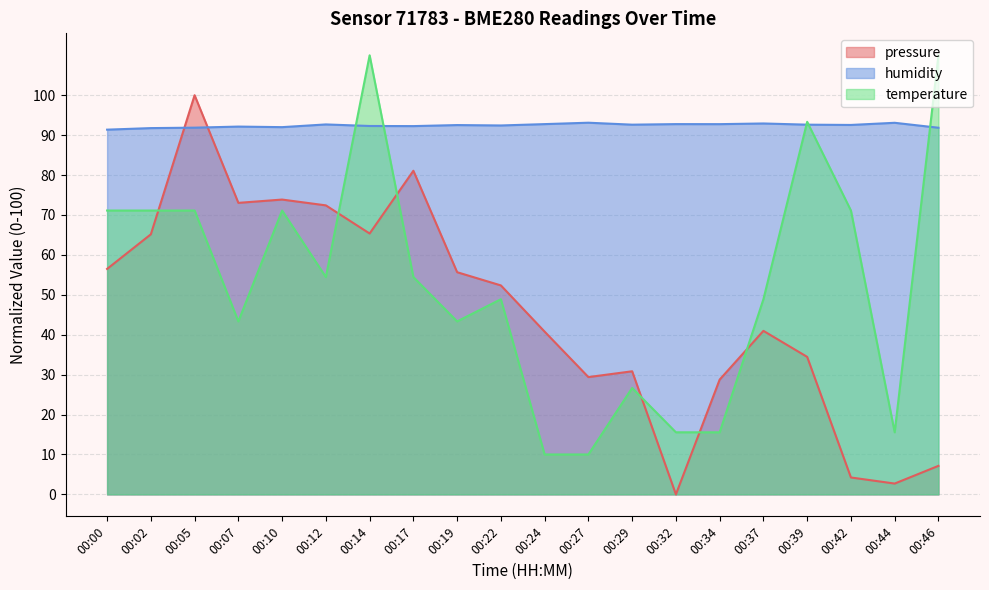

Where is temperature nearest to the value 60?

00:12